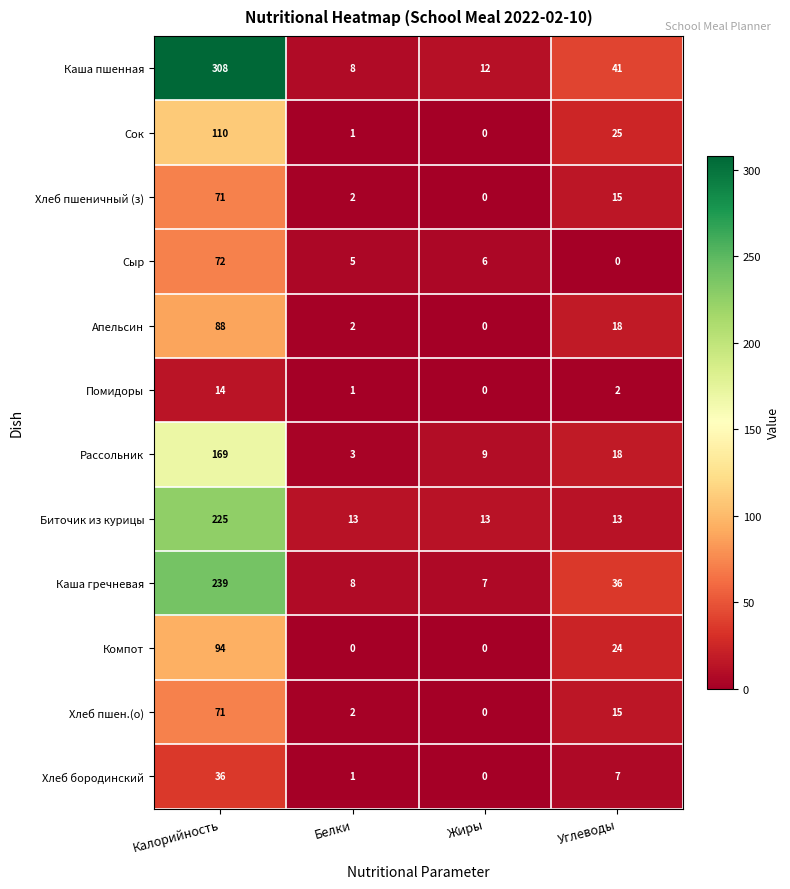

What is the total value across all series at Углеводы?

214